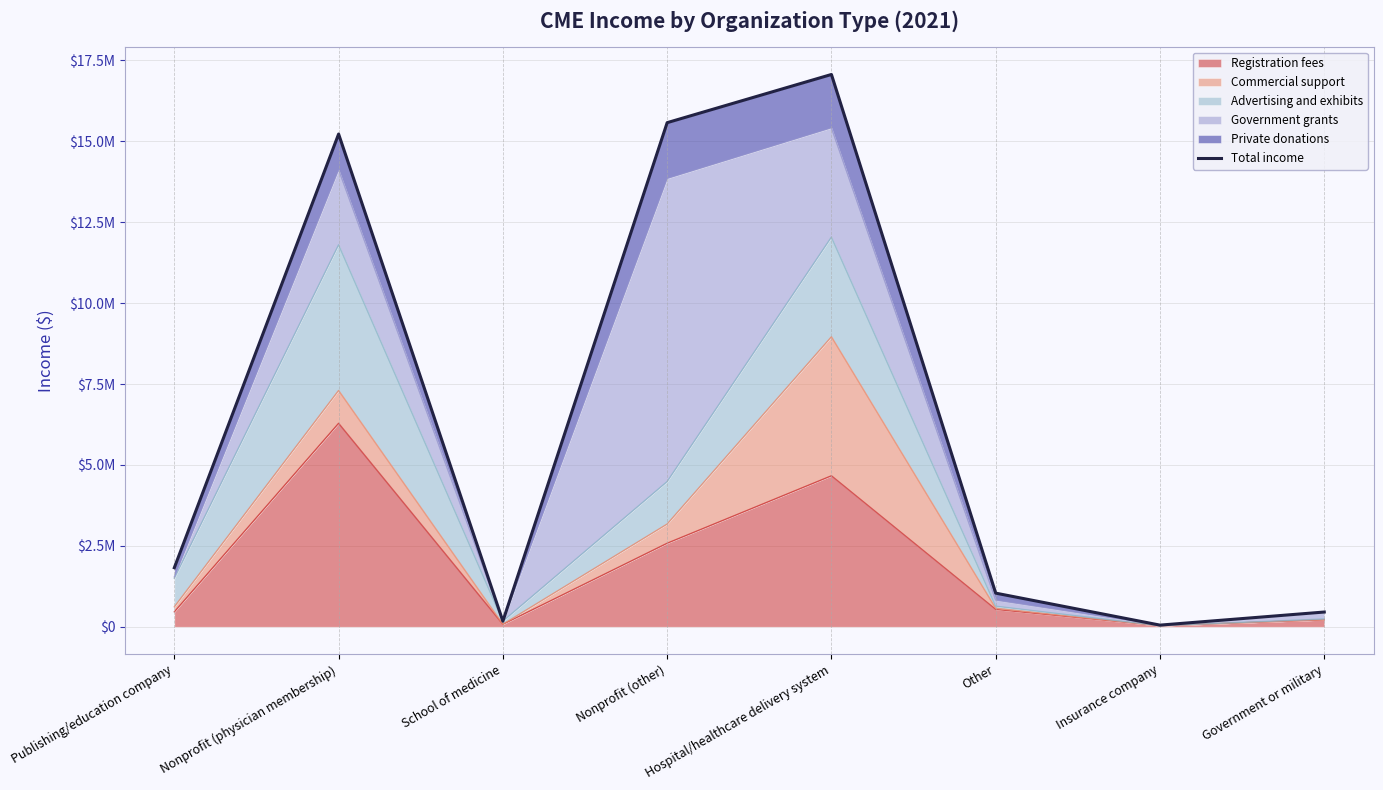

How many points are lower than both their immediate neighbors (excluding endpoints)?

2